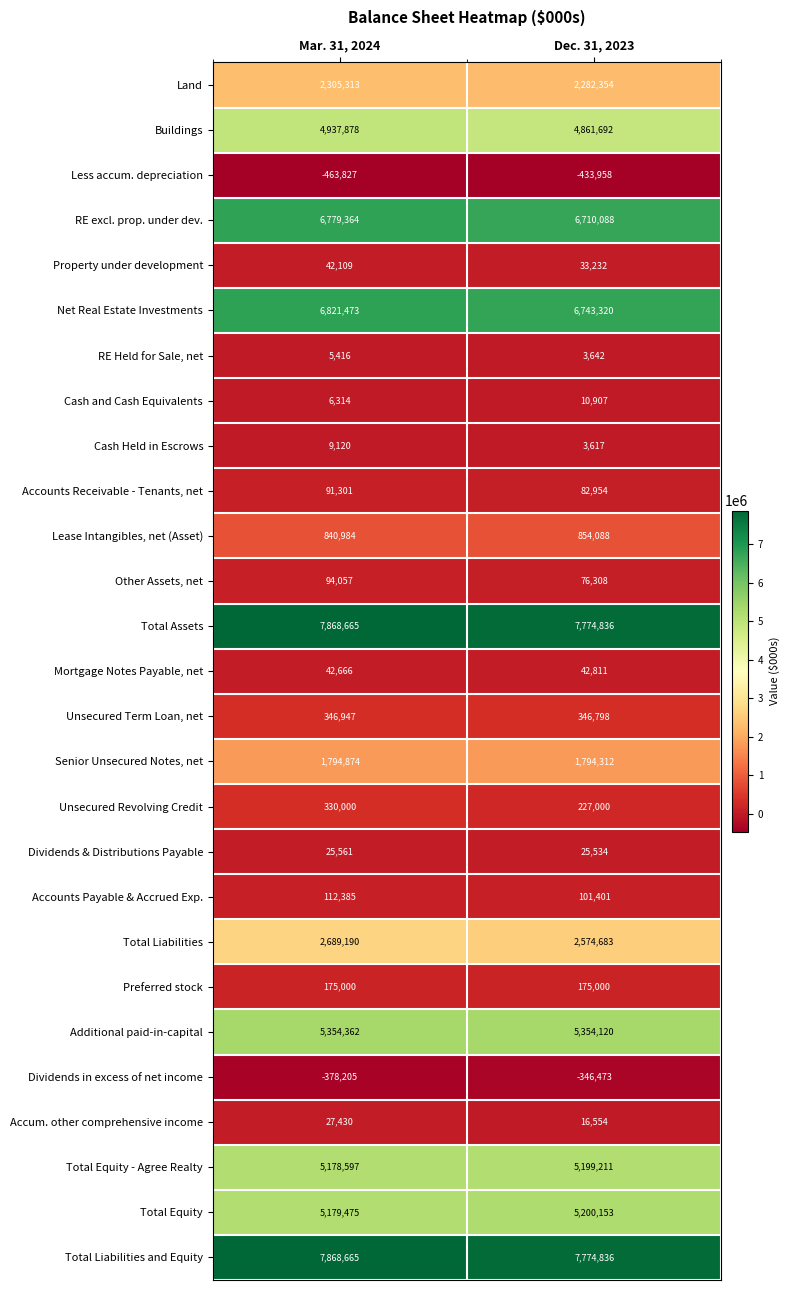

How many distinct data groups are displayed?

27